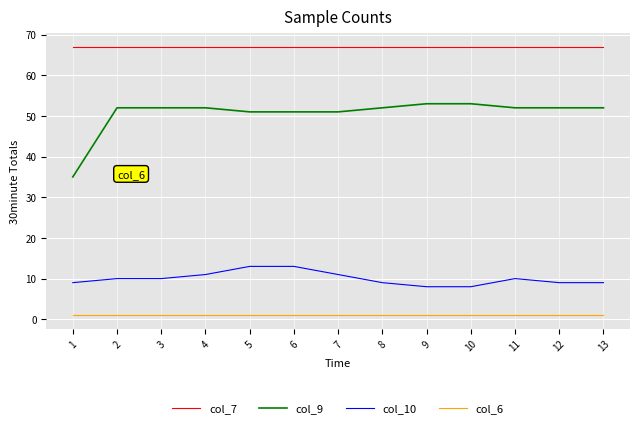

Read the col_6 value at 7.

1